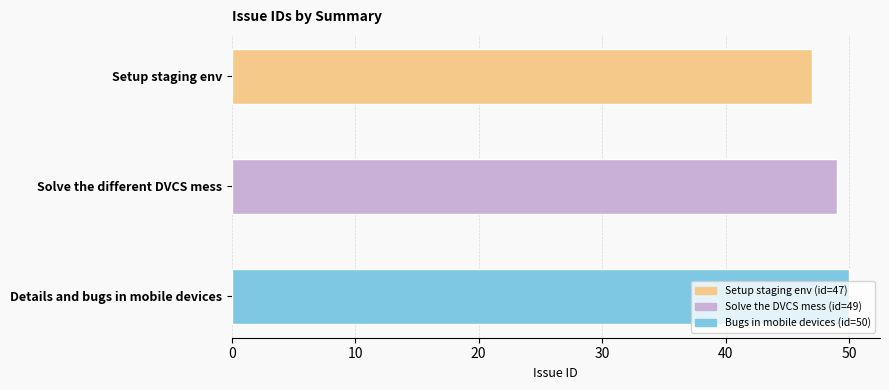

How many data points are less than 49?

1